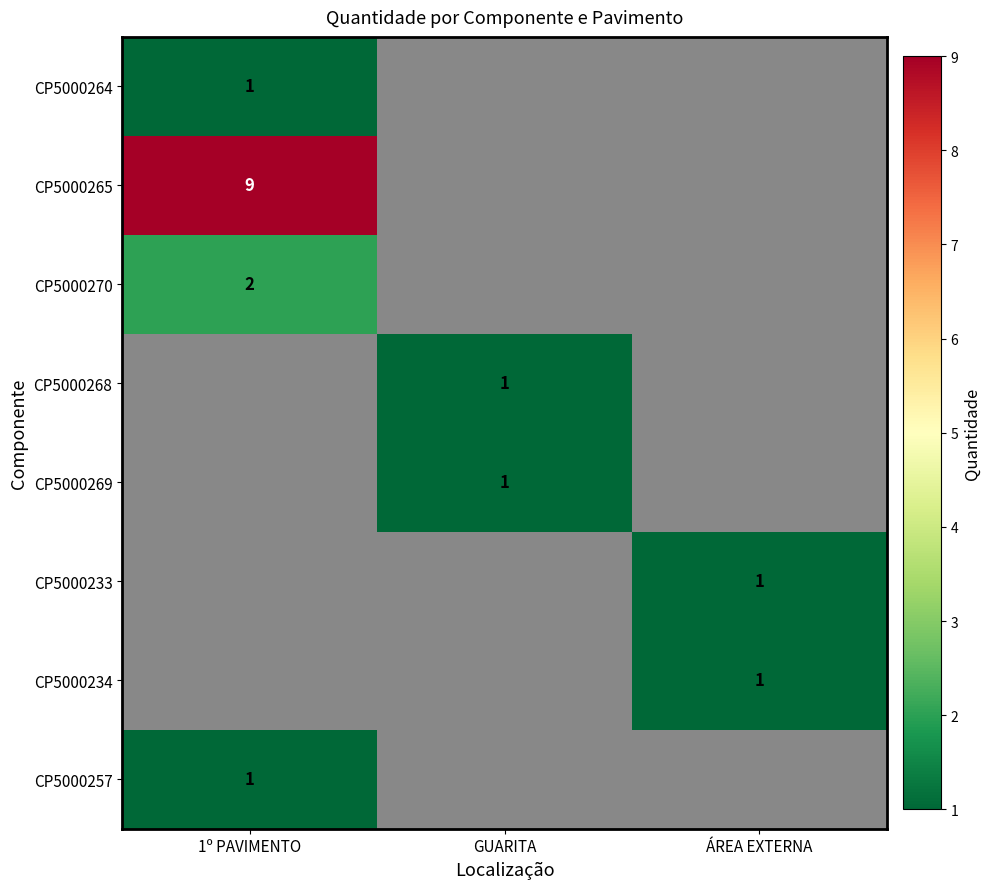

At how many categories does at least one series exceed 5?

1